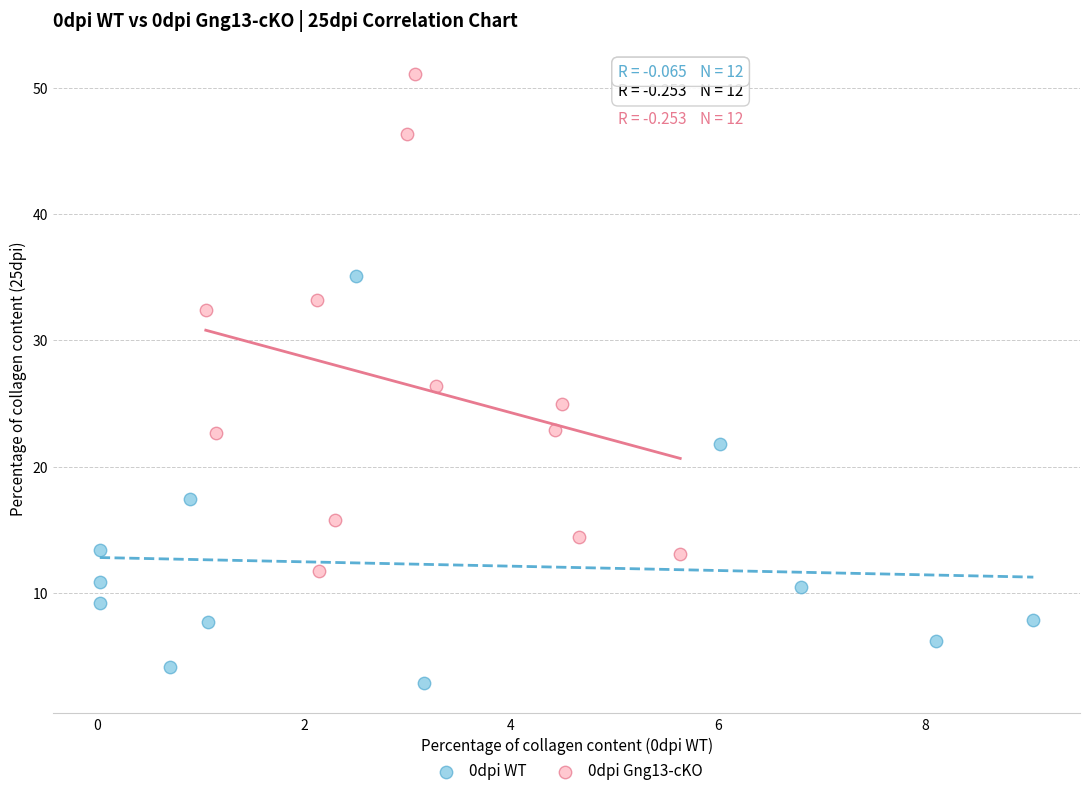

Which series has the largest Y range (max minus min)?

0dpi Gng13-cKO